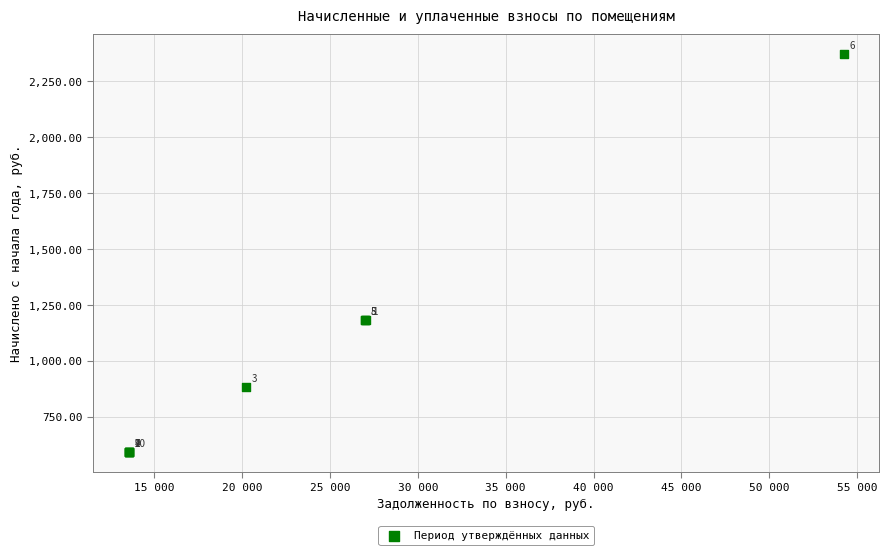

What Y value in the scatter plot is closest to 1482?

1183.2